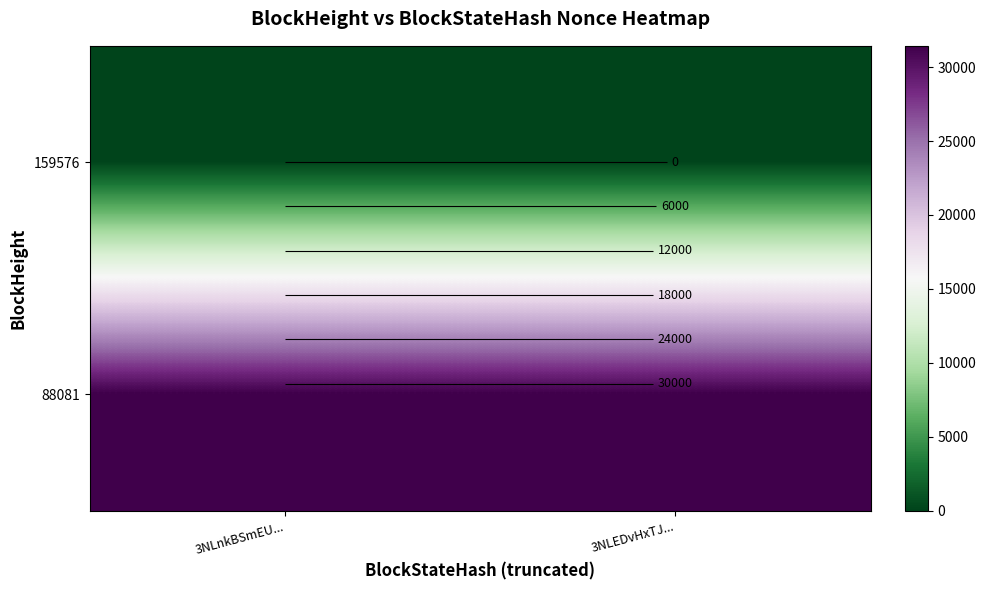

Where is 159576 nearest to the value 0?

3NLnkBSmEU...